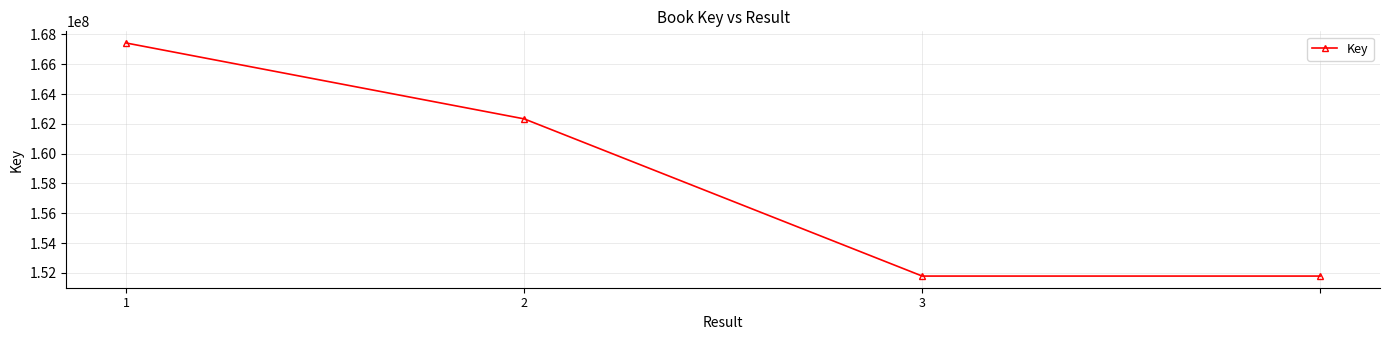

What is the greatest value displayed?

167427413